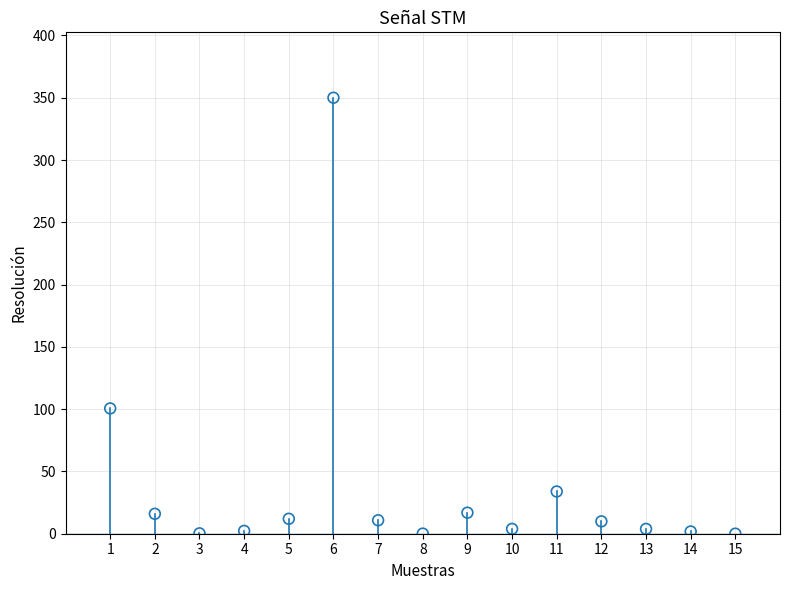

What Y value in the scatter plot is closest to 175?

100.6